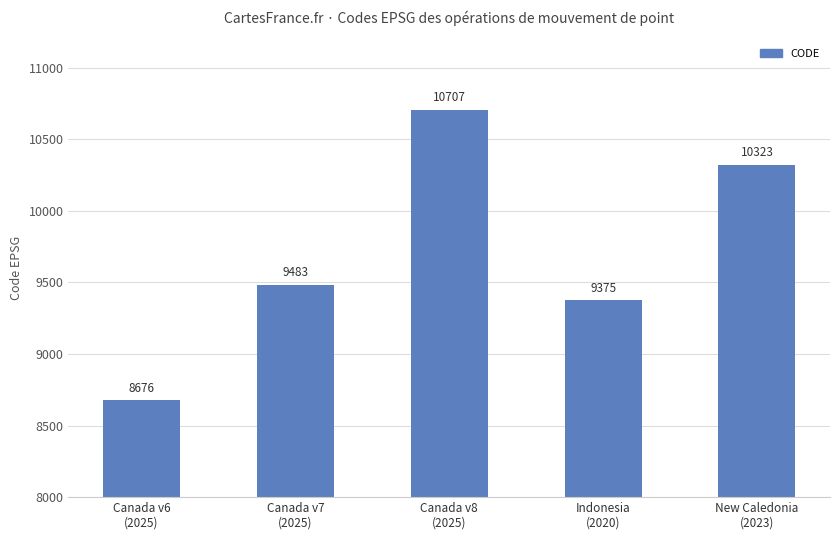

Count the number of categories in the chart.

5